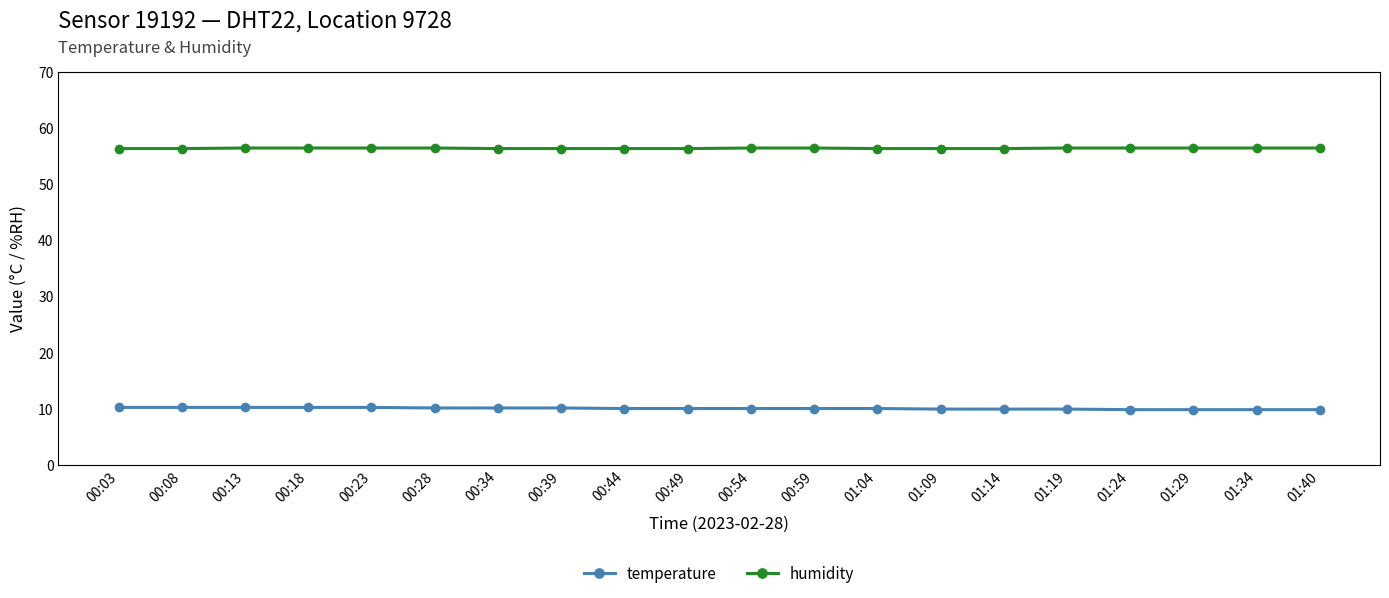

What is the sum of the humidity values at 00:28 and 00:13?

112.8